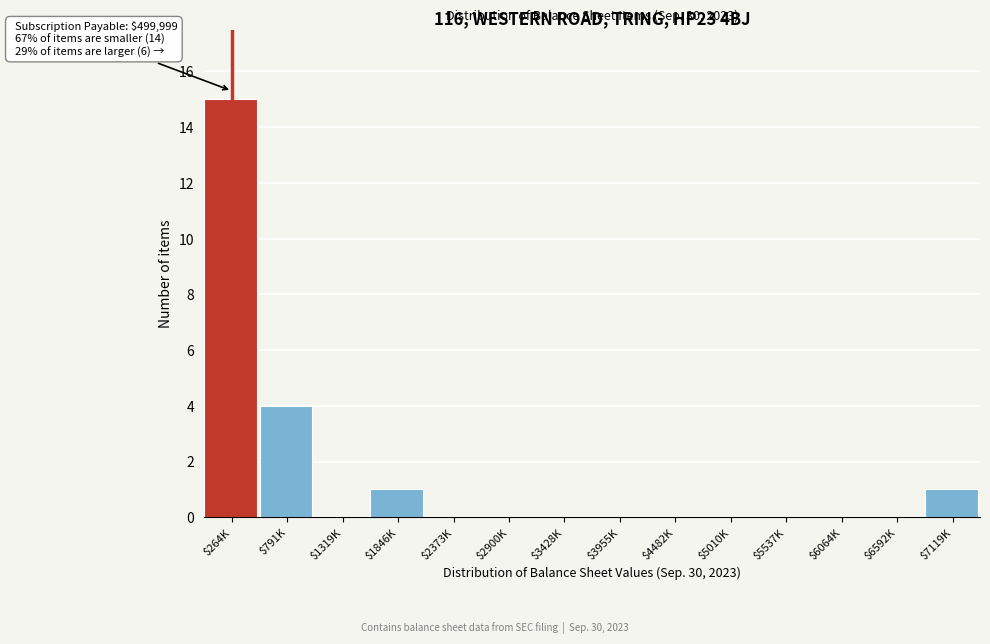

Where is the data nearest to the value 7?

$791K